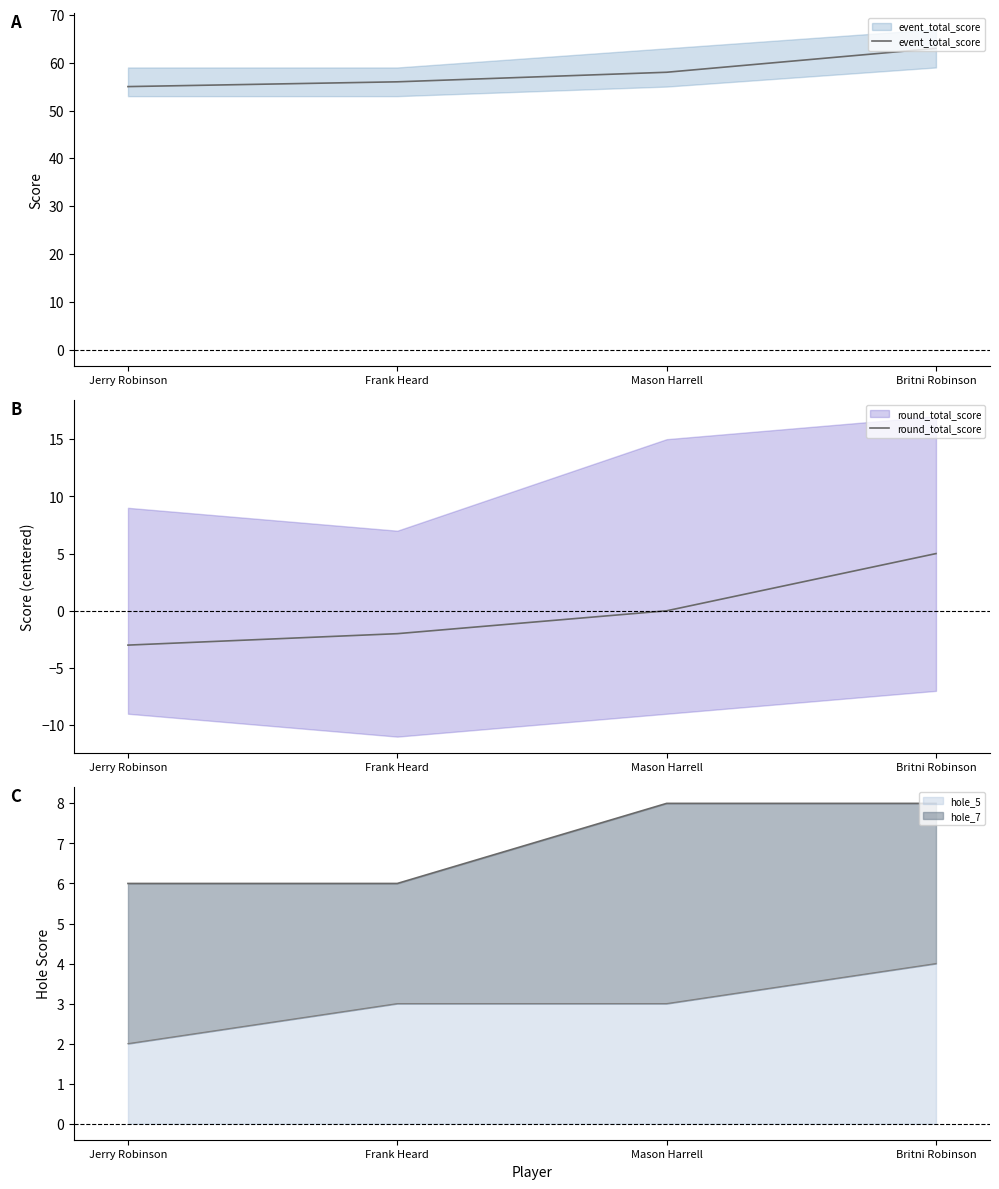

True or false: hole_5 has a value of 4 at Mason Harrell.

False